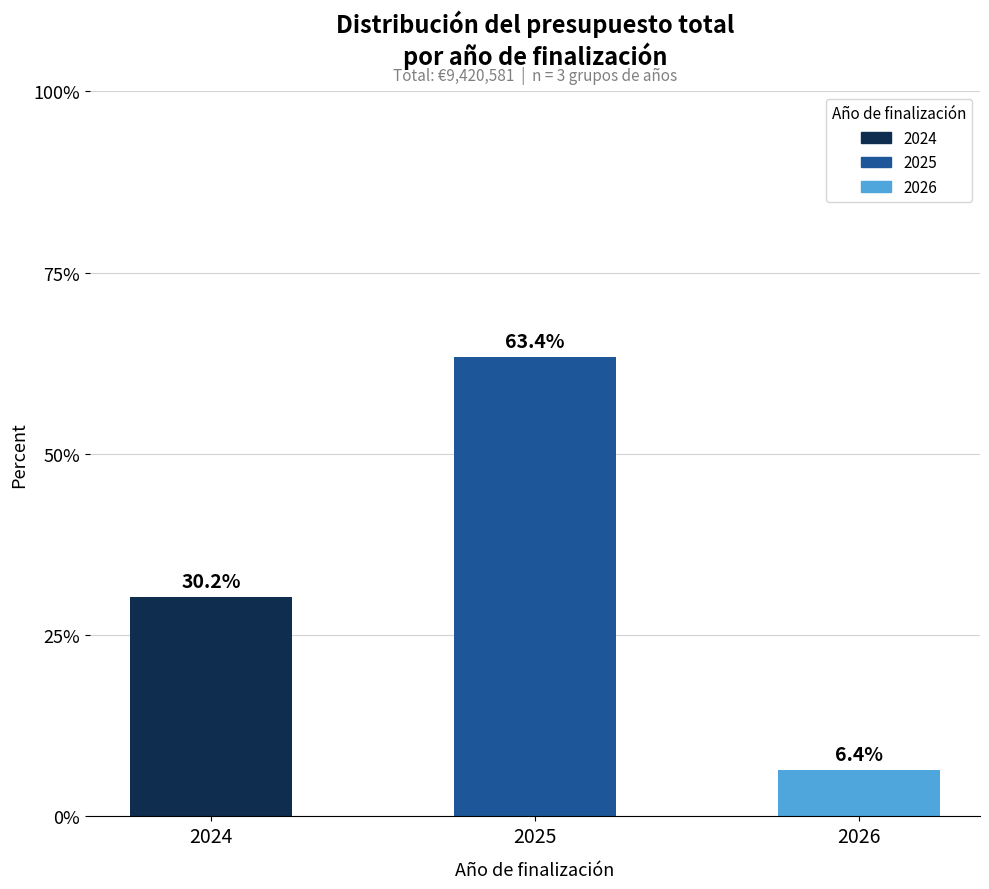

Reading left to right, transcribe all the data shown in this chart.

30.2	63.4	6.4